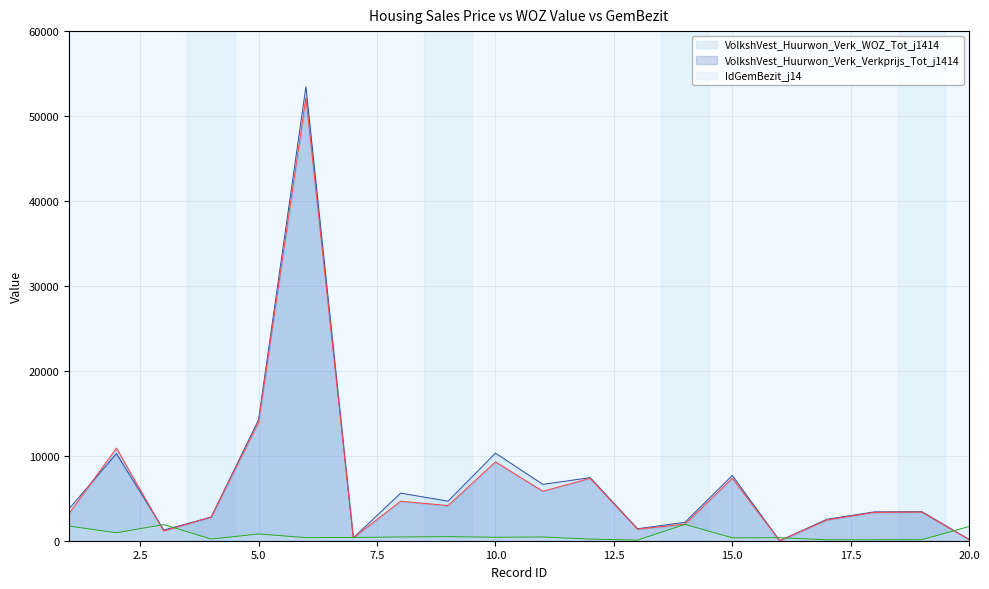

Rank the series at 2 from highest to lowest value.

VolkshVest_Huurwon_Verk_Verkprijs_Tot_j1414, VolkshVest_Huurwon_Verk_WOZ_Tot_j1414, IdGemBezit_j14